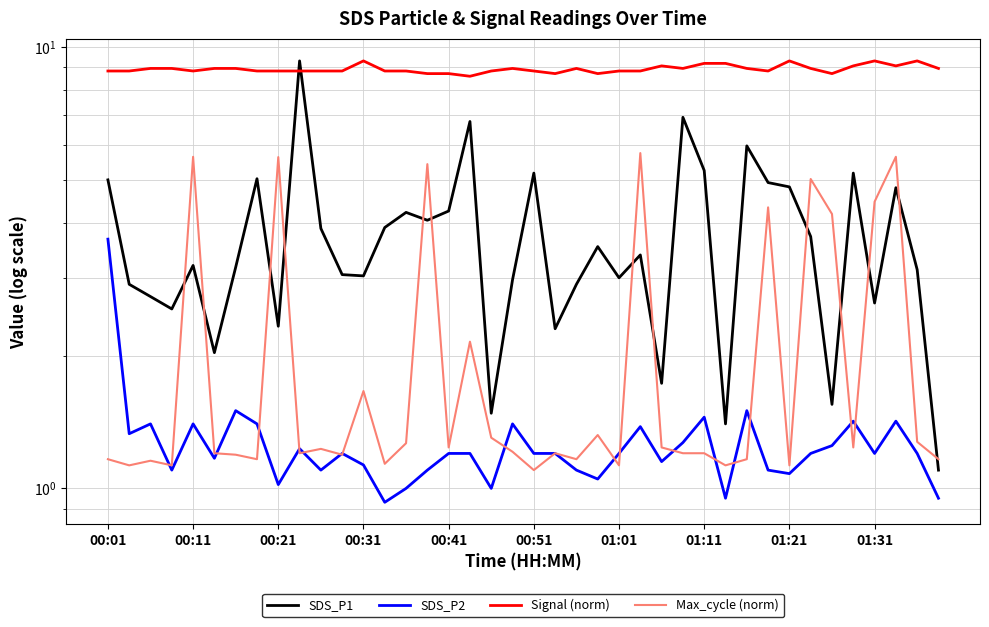

Reading left to right, what are all the values shown in this chart?

SDS_P1: 5.0	2.9	2.7	2.5	3.2	2.0	3.2	5.0	2.3	9.3	3.9	3.0	3.0	3.9	4.2	4.0	4.2	6.8	1.5	3.0	5.2	2.3	2.9	3.5	3.0	3.4	1.7	6.9	5.2	1.4	6.0	4.9	4.8	3.7	1.6	5.2	2.6	4.8	3.1	1.1
SDS_P2: 3.7	1.3	1.4	1.1	1.4	1.2	1.5	1.4	1.0	1.2	1.1	1.2	1.1	0.9	1.0	1.1	1.2	1.2	1.0	1.4	1.2	1.2	1.1	1.1	1.2	1.4	1.1	1.3	1.4	0.9	1.5	1.1	1.1	1.2	1.2	1.4	1.2	1.4	1.2	0.9
Signal (norm): 8.8	8.8	8.9	8.9	8.8	8.9	8.9	8.8	8.8	8.8	8.8	8.8	9.3	8.8	8.8	8.7	8.7	8.6	8.8	8.9	8.8	8.7	8.9	8.7	8.8	8.8	9.1	8.9	9.2	9.2	8.9	8.8	9.3	8.9	8.7	9.1	9.3	9.1	9.3	8.9
Max_cycle (norm): 1.2	1.1	1.2	1.1	5.6	1.2	1.2	1.2	5.6	1.2	1.2	1.2	1.7	1.1	1.3	5.4	1.2	2.1	1.3	1.2	1.1	1.2	1.2	1.3	1.1	5.8	1.2	1.2	1.2	1.1	1.2	4.3	1.1	5.0	4.2	1.2	4.5	5.6	1.3	1.2